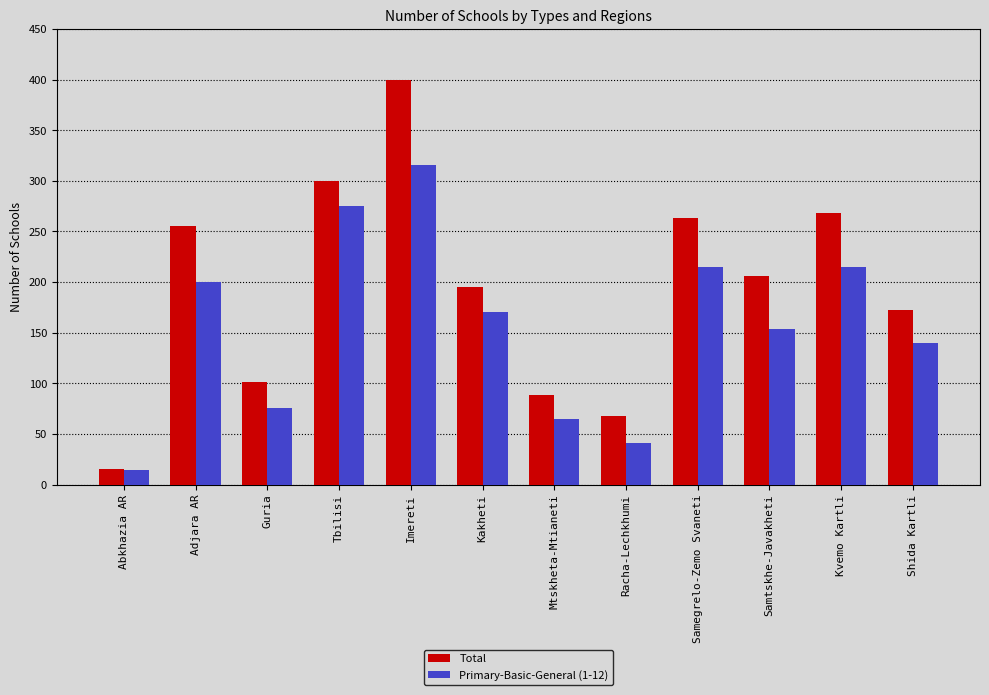

Reading left to right, list all the values displayed in this chart.

Total: Abkhazia AR=15	Adjara AR=255	Guria=101	Tbilisi=300	Imereti=400	Kakheti=195	Mtskheta-Mtianeti=88	Racha-Lechkhumi=68	Samegrelo-Zemo Svaneti=263	Samtskhe-Javakheti=206	Kvemo Kartli=268	Shida Kartli=172
Primary-Basic-General (1-12): Abkhazia AR=14	Adjara AR=200	Guria=76	Tbilisi=275	Imereti=316	Kakheti=170	Mtskheta-Mtianeti=65	Racha-Lechkhumi=41	Samegrelo-Zemo Svaneti=215	Samtskhe-Javakheti=154	Kvemo Kartli=215	Shida Kartli=140